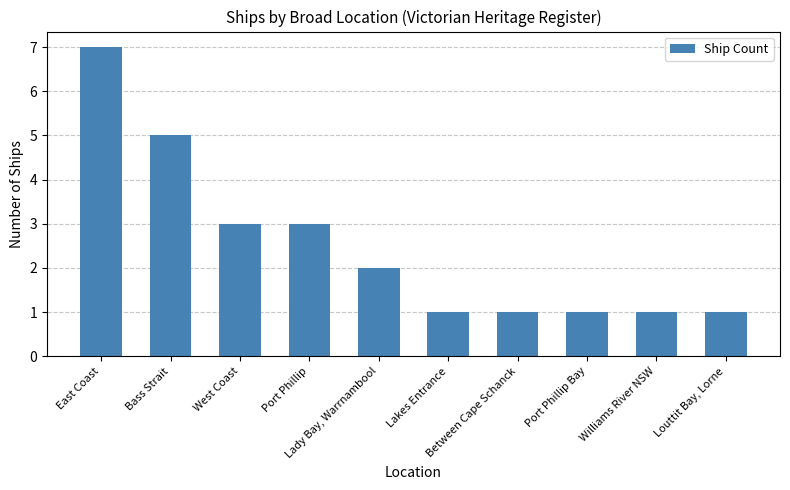

What is the minimum value shown in the chart?

1